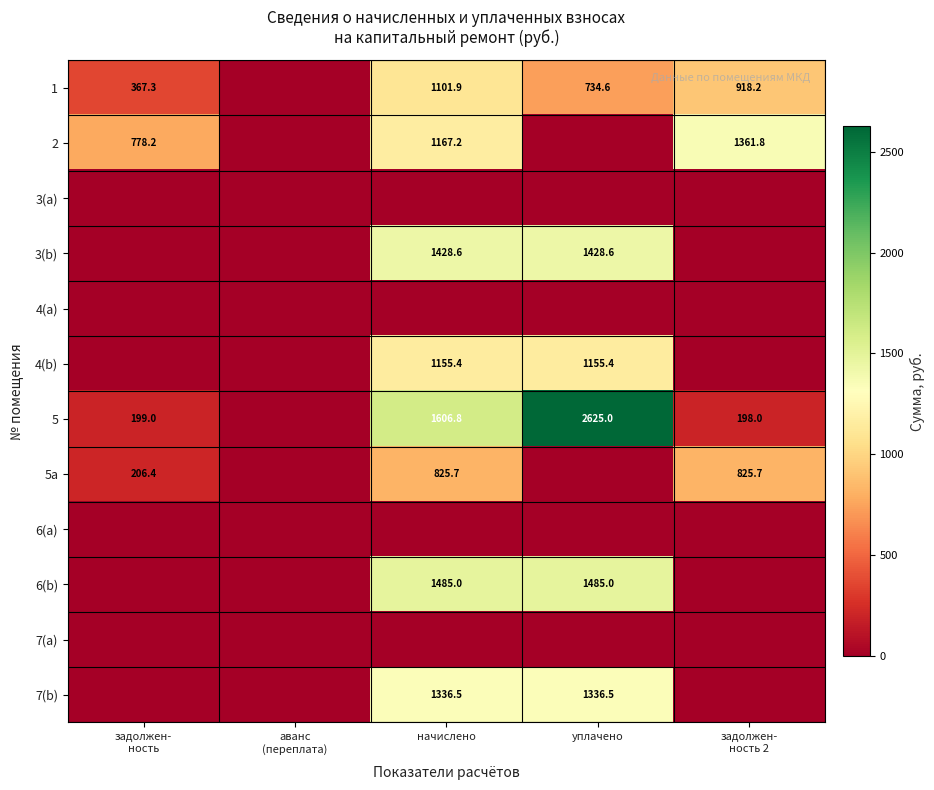

List the labels in order of 4(b) value, largest first.

начислено, уплачено, задолжен- ность, аванс (переплата), задолжен- ность 2